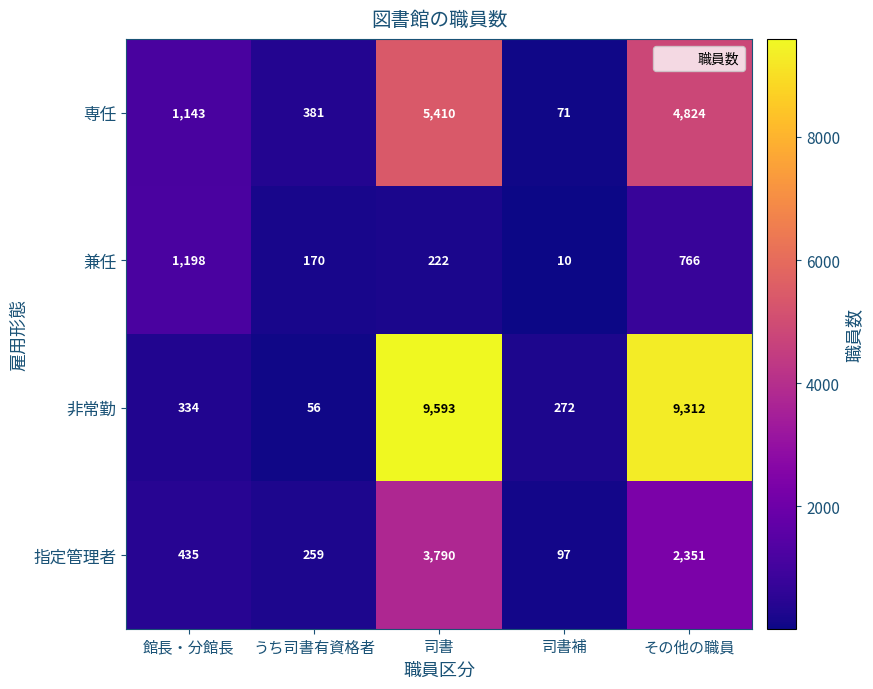

What is the difference between the second highest and second lowest values in the 専任 series?

4443